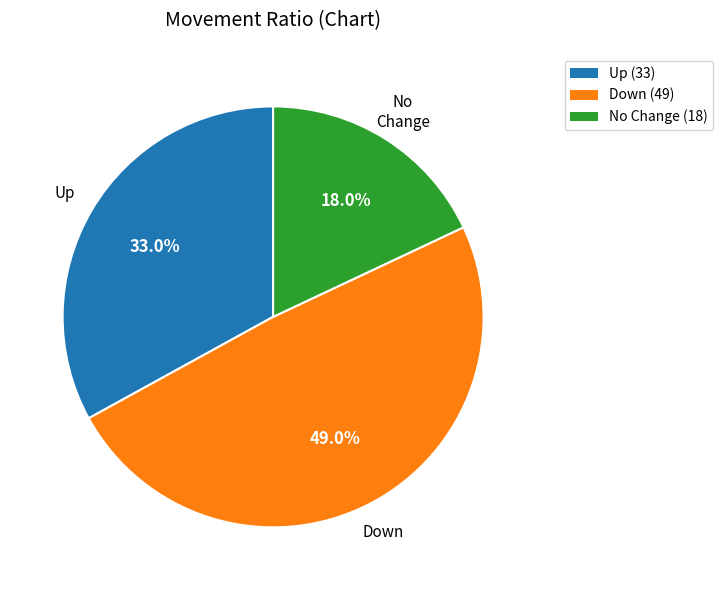

Which category has the smallest portion of the pie?

No Change